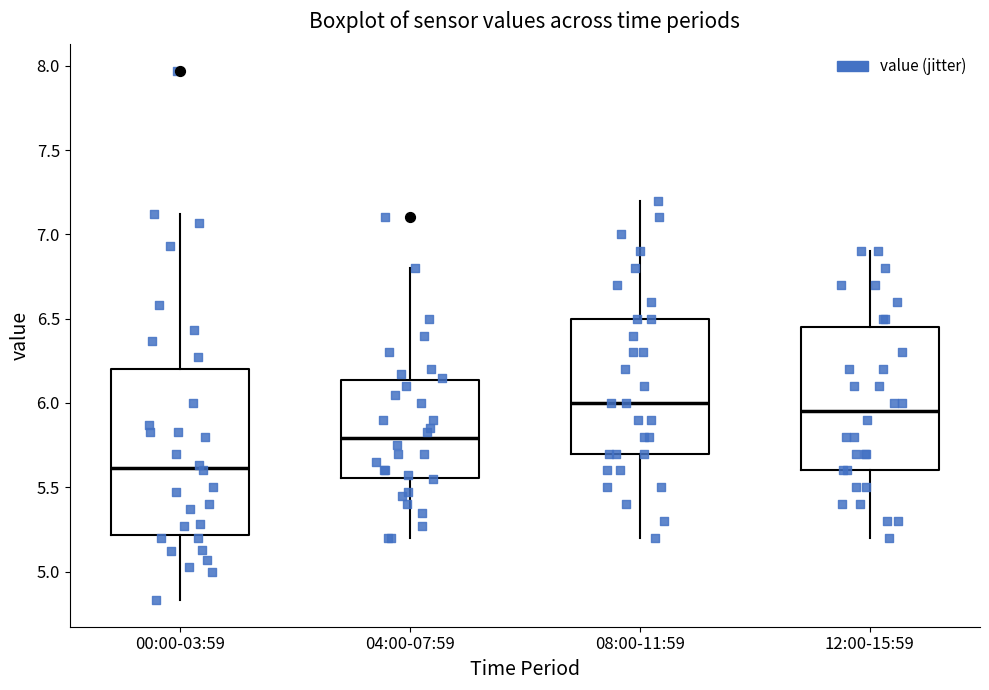

Reading left to right, read every box against the y-axis: the position of its median line, the range the box covers, and the ends of its whiskers. The values are not printed on the chart, so give them approximately, as read against the axis.

00:00-03:59: median 5.60, box 5.20 to 6.20, whiskers 4.85 to 7.10
04:00-07:59: median 5.80, box 5.55 to 6.15, whiskers 5.20 to 6.80
08:00-11:59: median 6.00, box 5.70 to 6.50, whiskers 5.20 to 7.20
12:00-15:59: median 5.95, box 5.60 to 6.45, whiskers 5.20 to 6.90